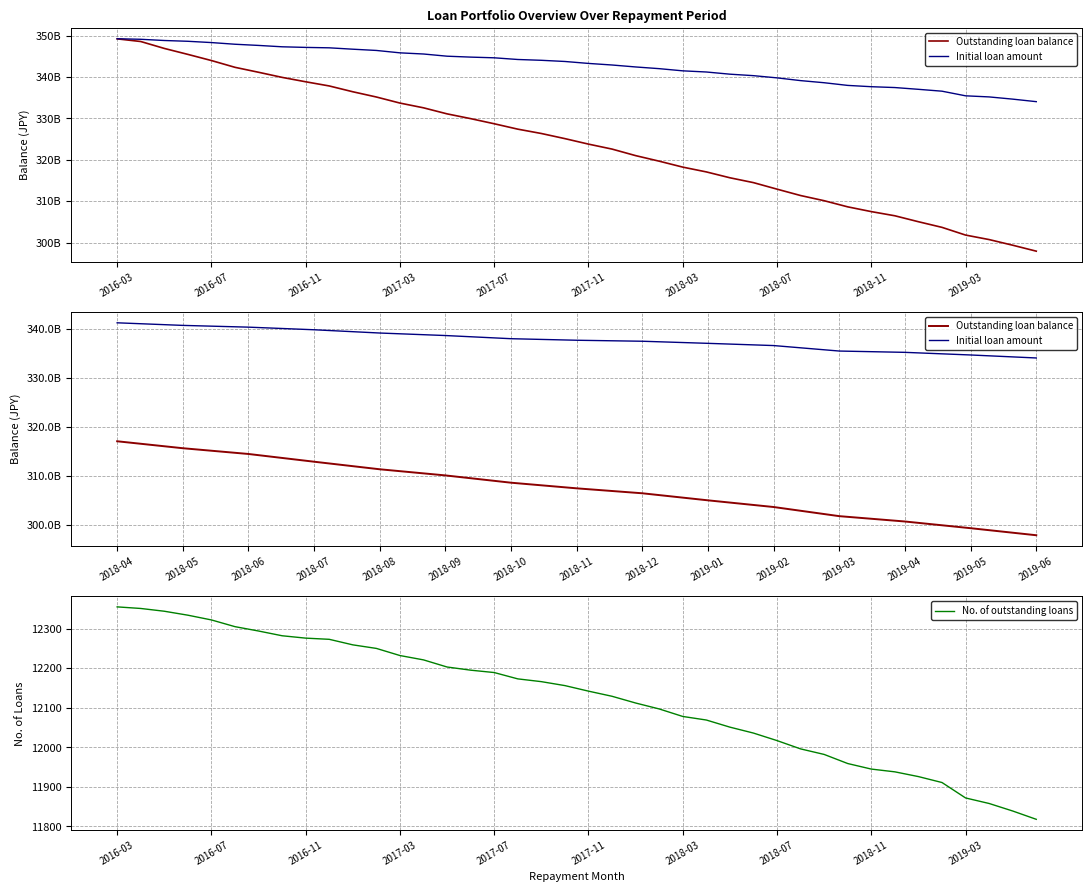

Is it true that Outstanding loan balance equals 301796612361 at 2019-03?

True